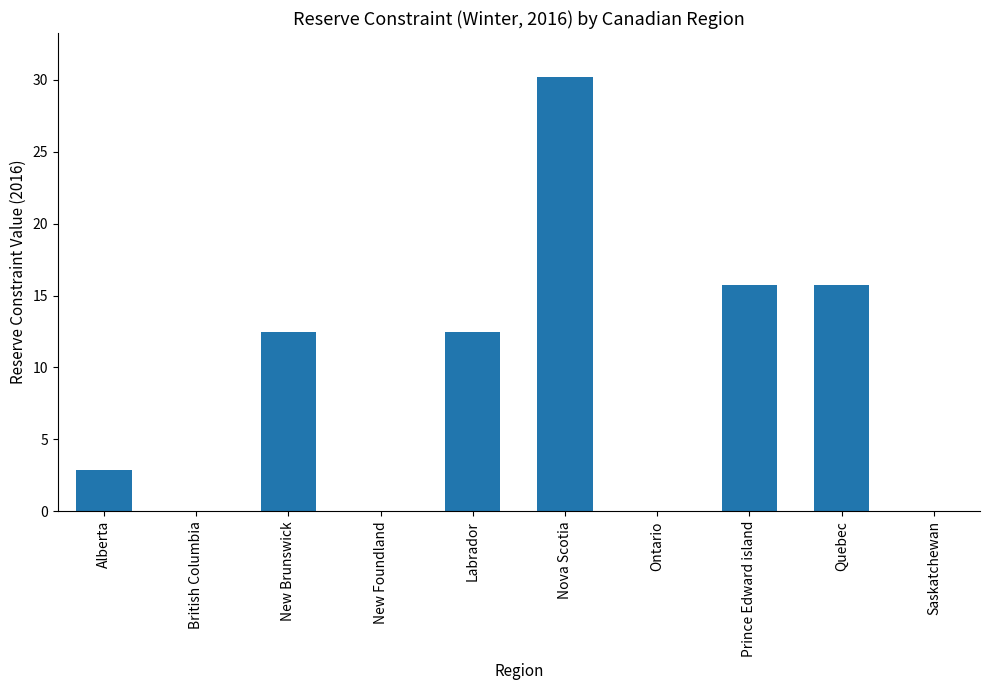

At which label does the data first exceed 12?

New Brunswick